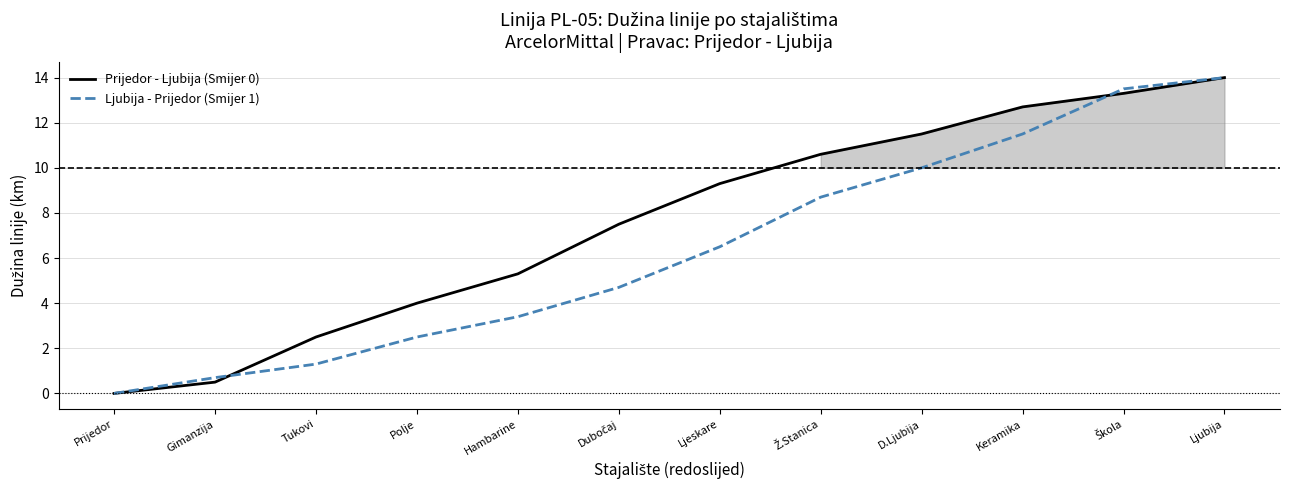

At which label is Ljubija - Prijedor (Smijer 1) closest to 7?

Ljeskare